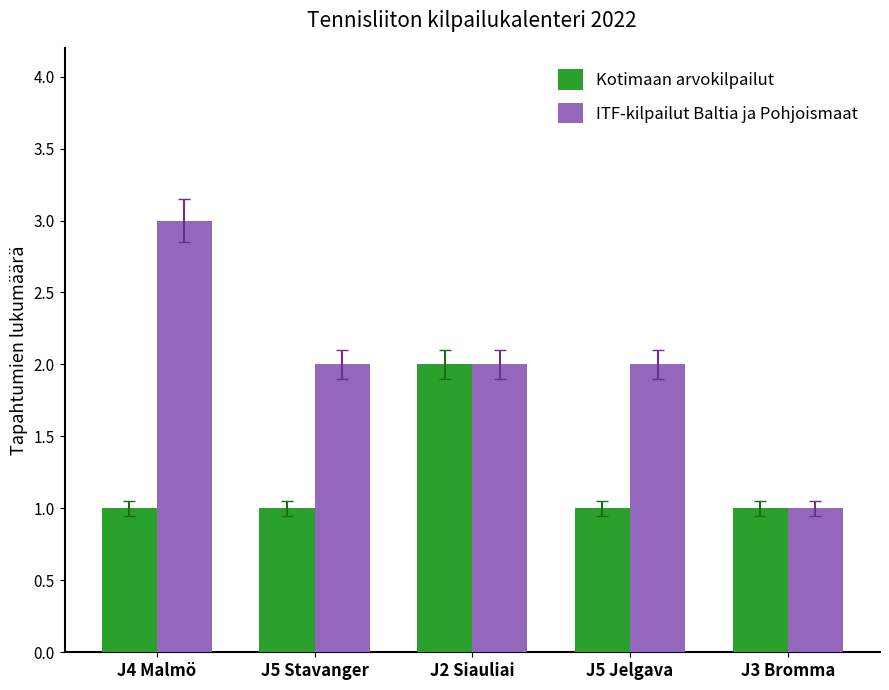

True or false: Kotimaan arvokilpailut has a value of 2 at J2 Siauliai.

True